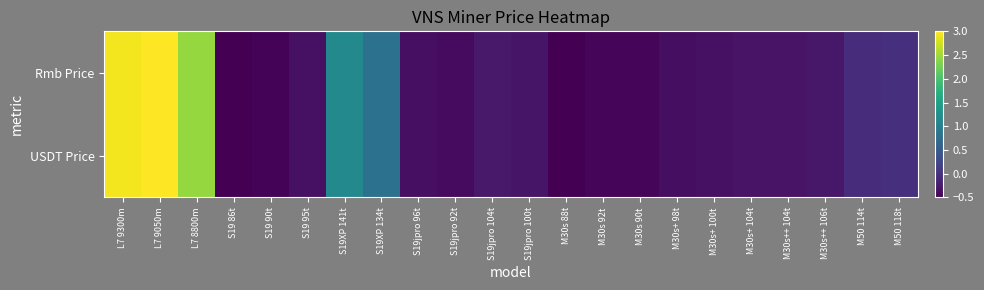

Reading left to right, extract all data points from this chart.

Rmb Price: L7 9300m=2.9	L7 9050m=3.0	L7 8800m=2.4	S19 86t=-0.5	S19 90t=-0.5	S19 95t=-0.3	S19XP 141t=1.1	S19XP 134t=0.8	S19jpro 96t=-0.4	S19jpro 92t=-0.4	S19jpro 104t=-0.3	S19jpro 100t=-0.3	M30s 88t=-0.5	M30s 92t=-0.4	M30s 90t=-0.4	M30s+ 98t=-0.4	M30s+ 100t=-0.3	M30s+ 104t=-0.3	M30s++ 104t=-0.3	M30s++ 106t=-0.3	M50 114t=-0.1	M50 118t=-0.0
USDT Price: L7 9300m=2.9	L7 9050m=3.0	L7 8800m=2.4	S19 86t=-0.5	S19 90t=-0.5	S19 95t=-0.3	S19XP 141t=1.1	S19XP 134t=0.8	S19jpro 96t=-0.4	S19jpro 92t=-0.4	S19jpro 104t=-0.3	S19jpro 100t=-0.3	M30s 88t=-0.5	M30s 92t=-0.4	M30s 90t=-0.4	M30s+ 98t=-0.4	M30s+ 100t=-0.3	M30s+ 104t=-0.3	M30s++ 104t=-0.3	M30s++ 106t=-0.3	M50 114t=-0.1	M50 118t=-0.0